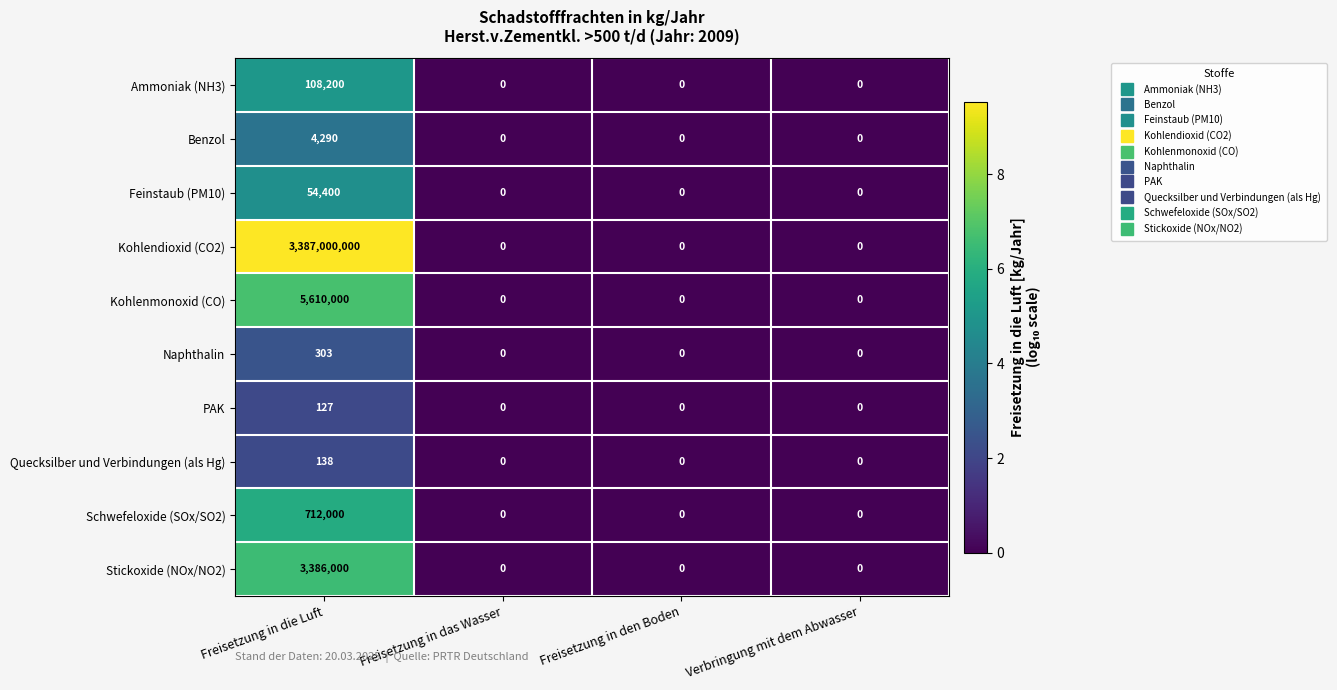

Count the Quecksilber und Verbindungen (als Hg) values in the range 0 to 138.

4